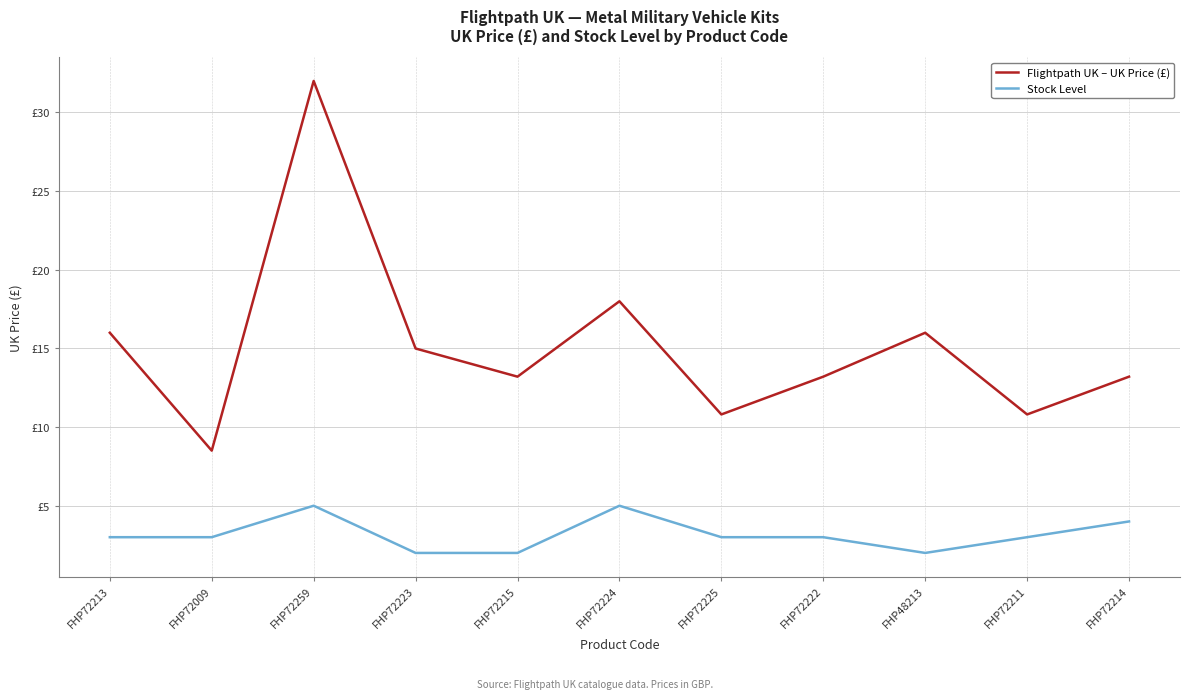

Which label corresponds to the smallest value in the chart?

FHP72223